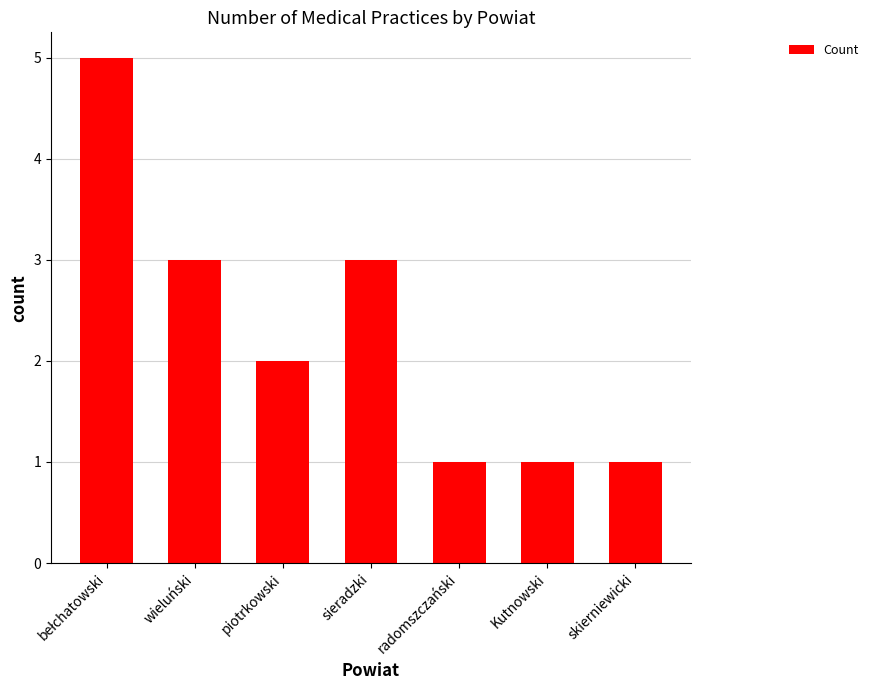

The value at Kutnowski is 0. True or false?

False